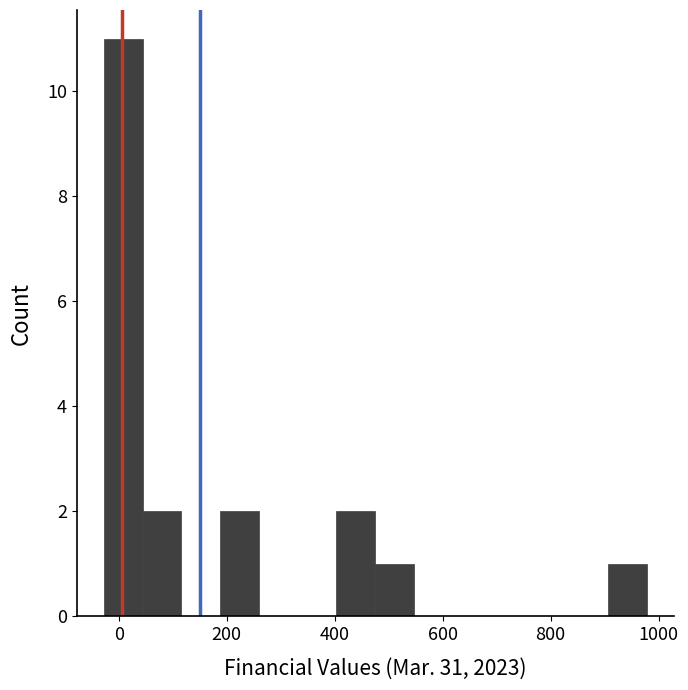

Read against the x-axis, roughly where is the centre of the tallest bar?

0